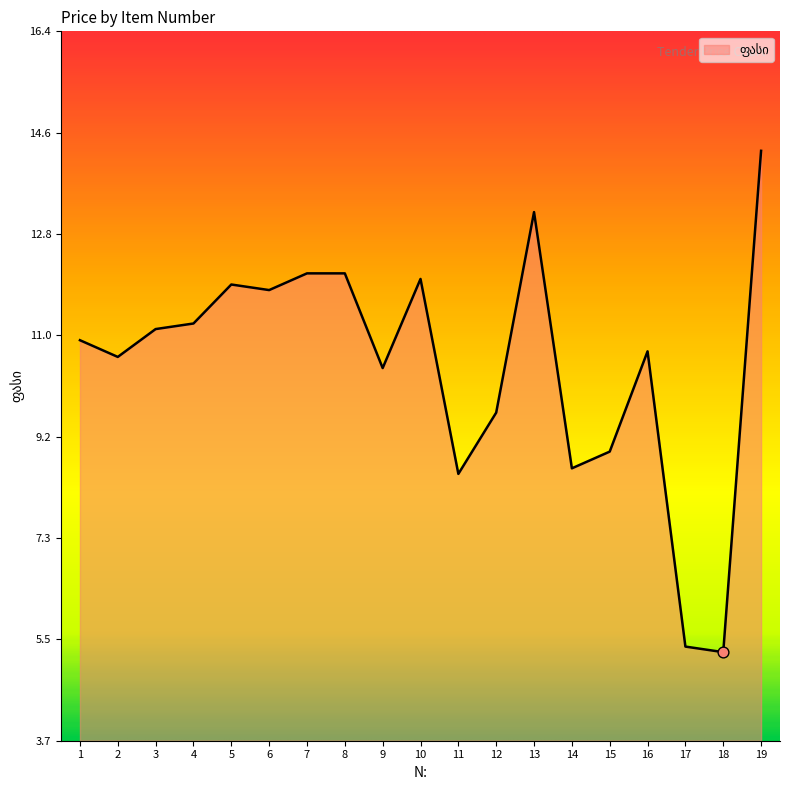

Which has a higher value, 19 or 16?

19